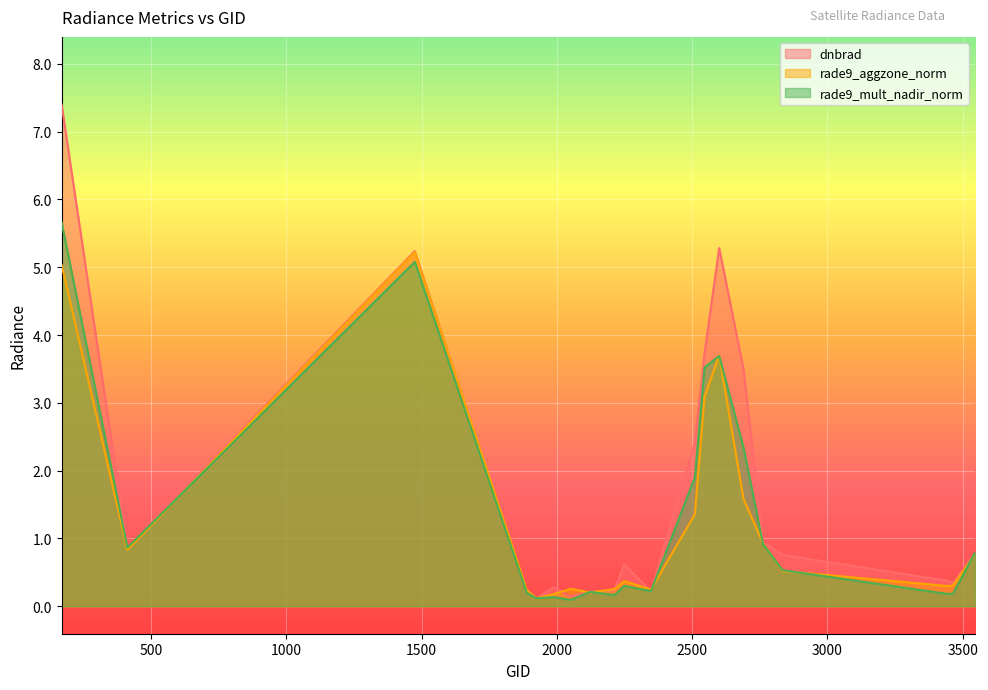

How many interior local valleys does the rade9_aggzone_norm series have?

5